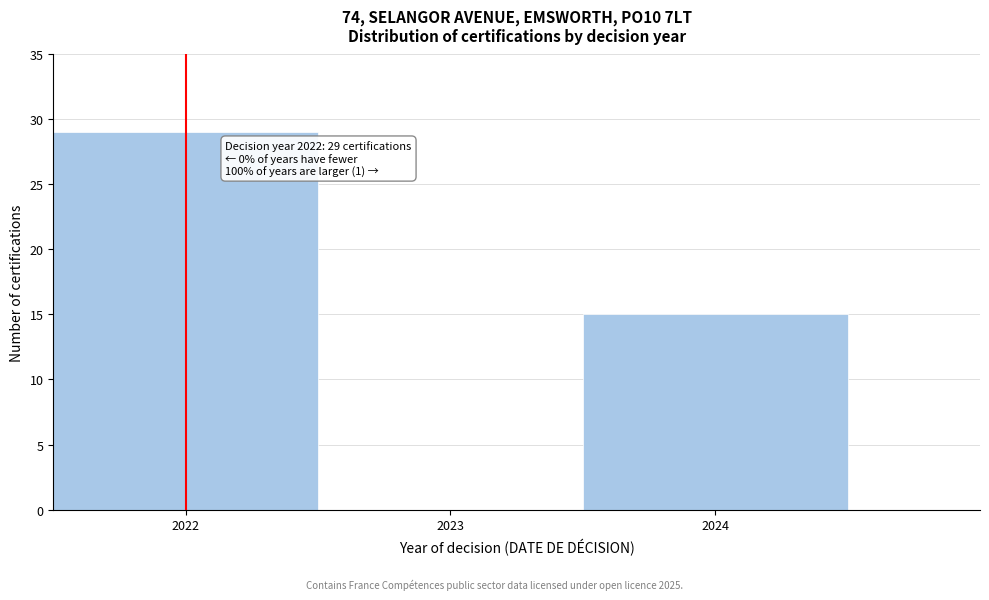

Which range on the x-axis has the tallest bar?

2021.5 to 2022.5